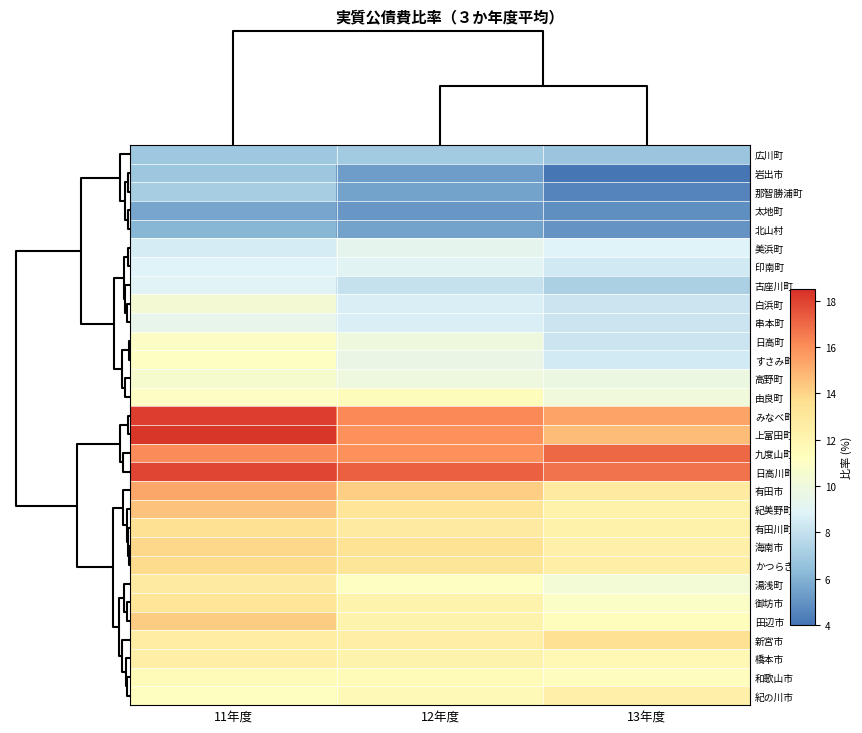

At how many categories does at least one series exceed 15?

3